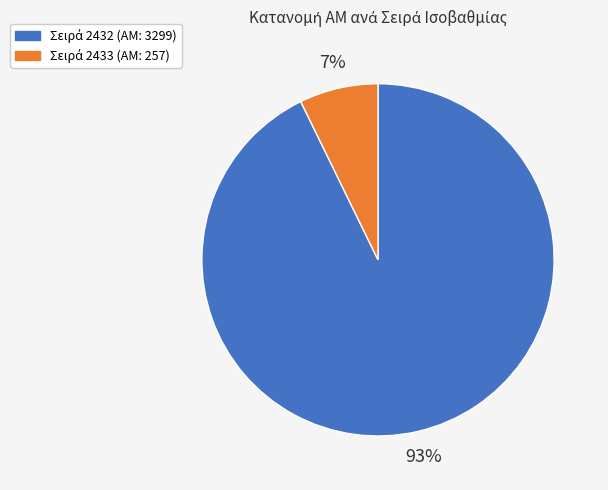

How many slices are in this pie chart?

2